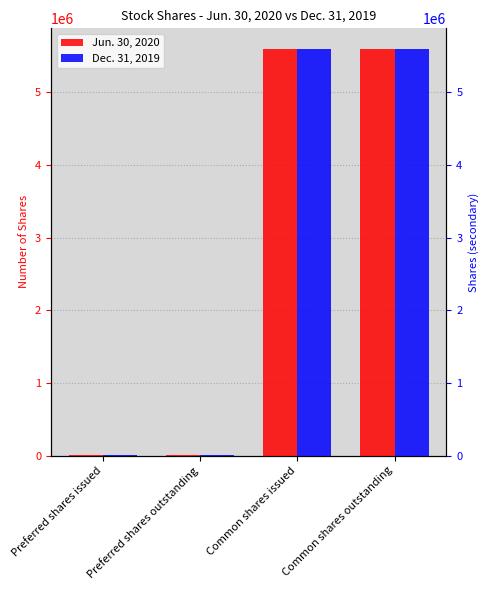

Between Common shares issued and Preferred shares outstanding, which is larger?

Common shares issued